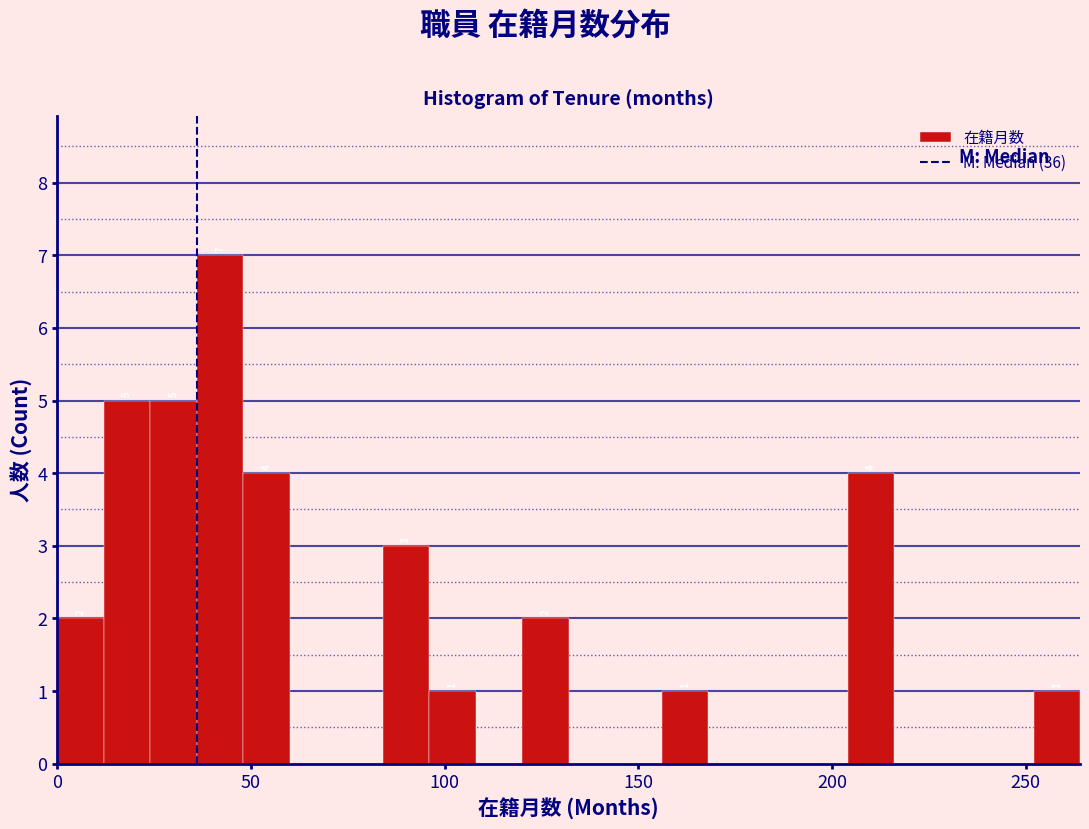

Read against the x-axis, roughly where is the centre of the tallest bar?

40